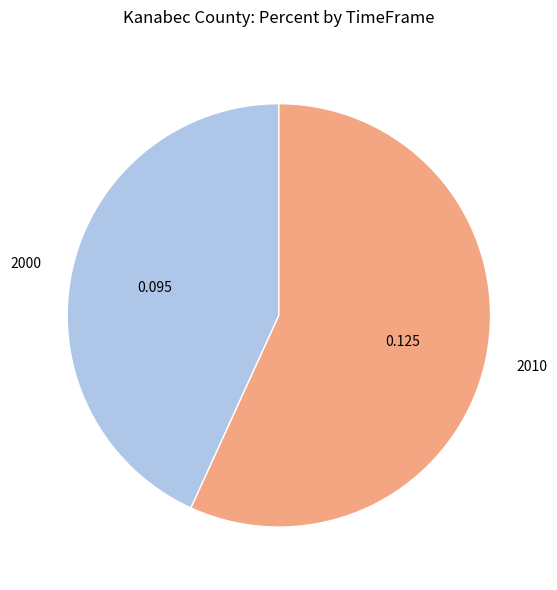

Rank the categories by value from highest to lowest.

2010, 2000